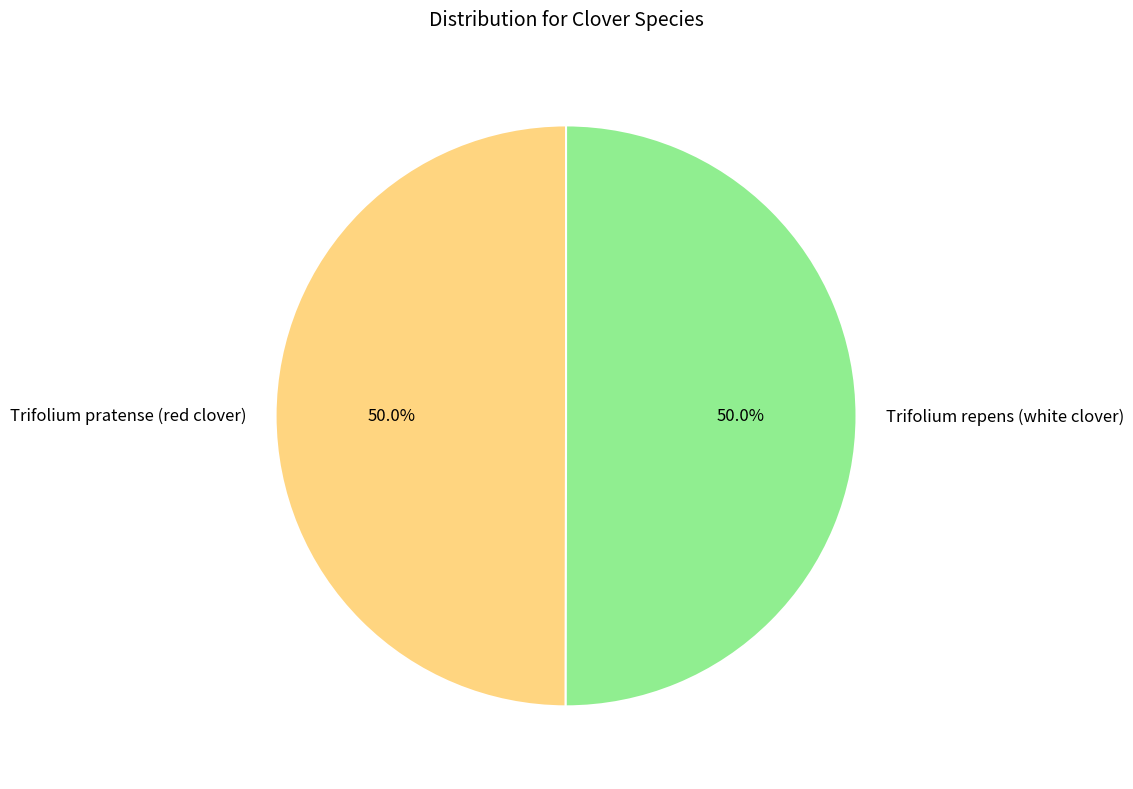

The Trifolium repens (white clover) slice represents 50% of the pie. True or false?

True